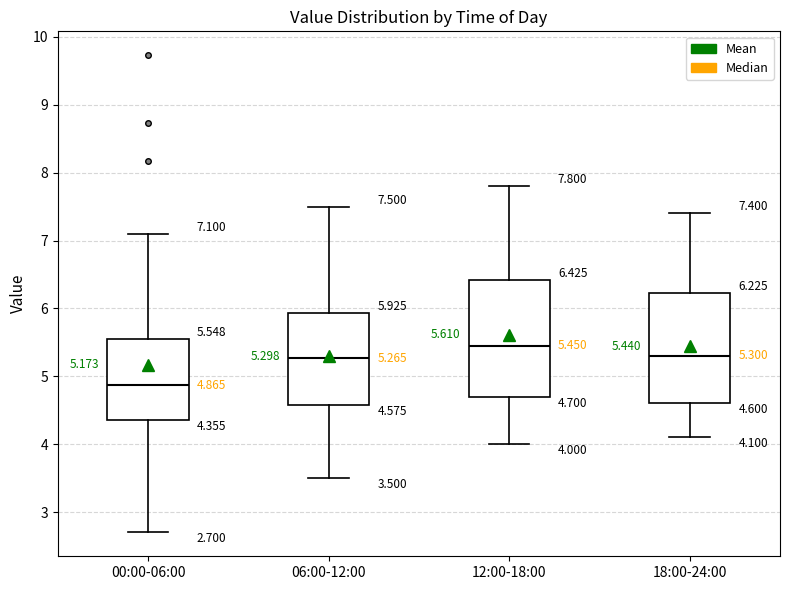

Which box has the lowest median line?

00:00-06:00